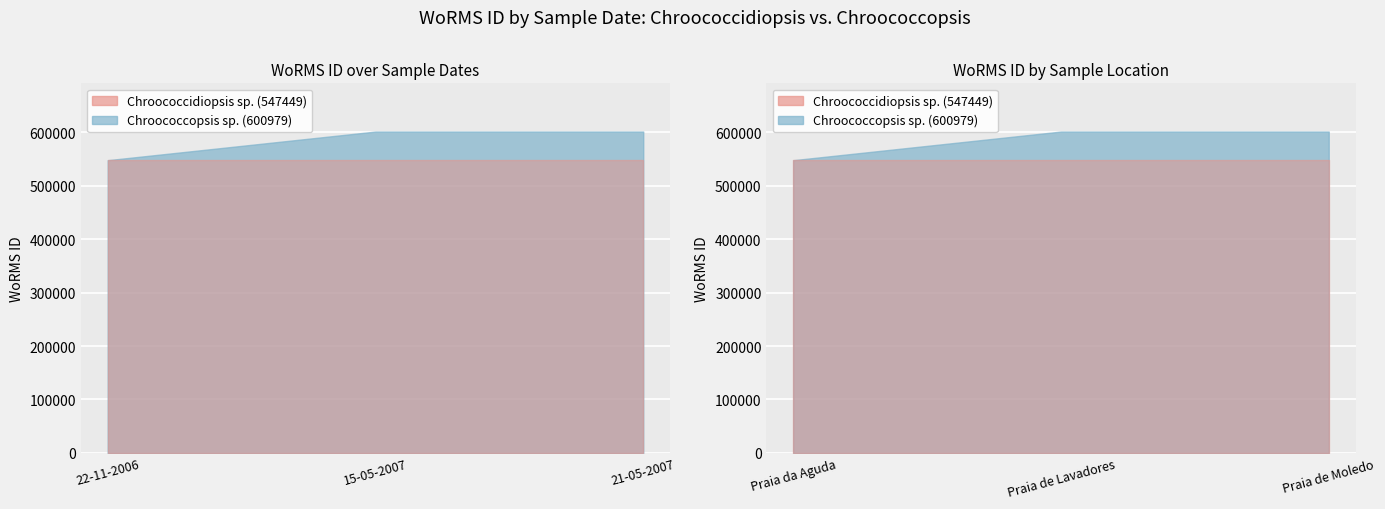

At which category does the chart reach its minimum across all series?

22-11-2006